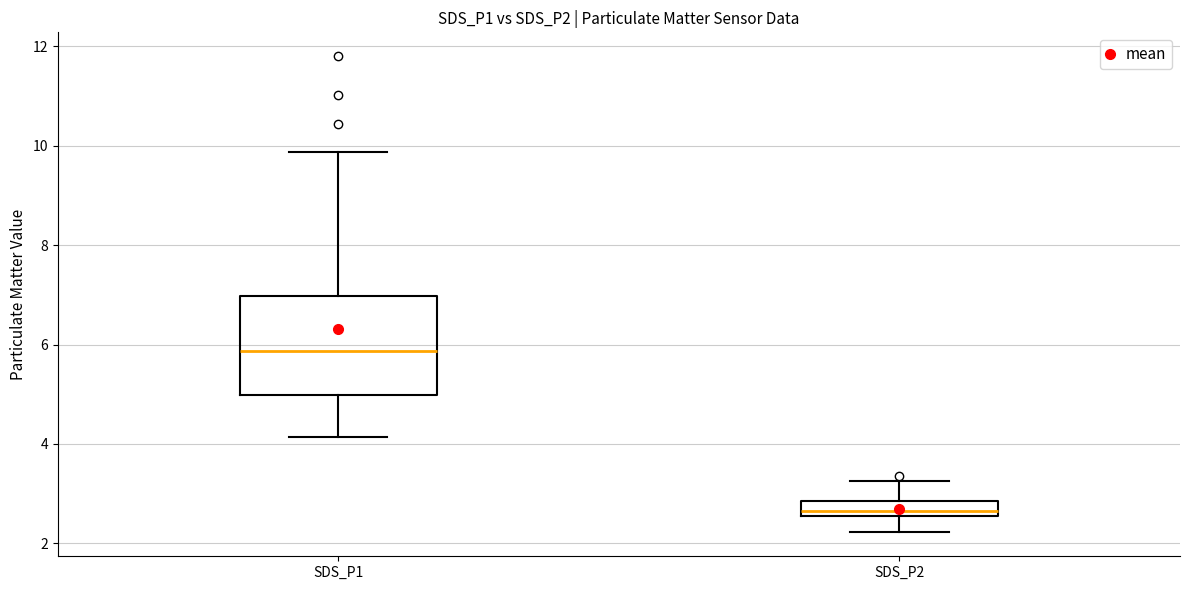

Where does the median line of the box for SDS_P1 sit on the y-axis? The values are not printed on the chart, so give them approximately, as read against the axis.

5.8